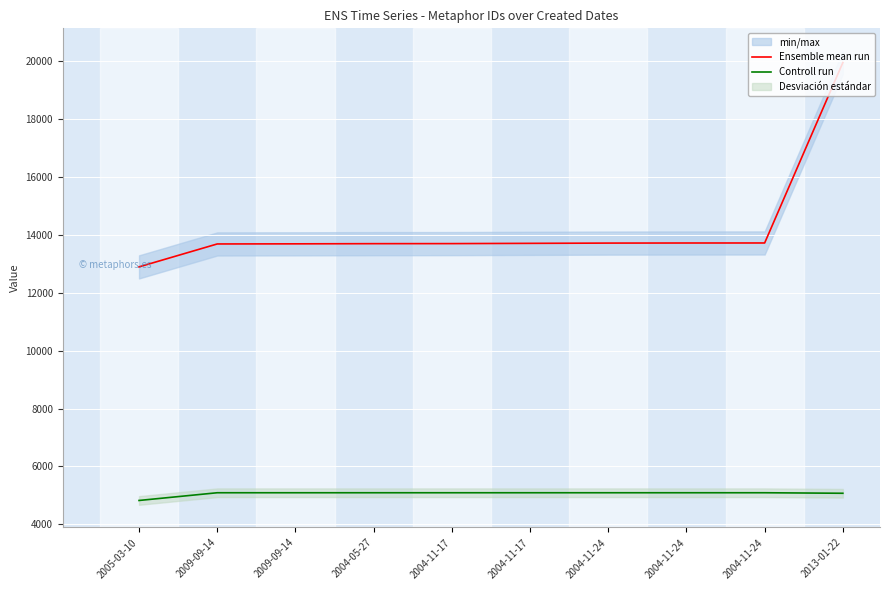

What is the label of the 8th point from the right?

2009-09-14